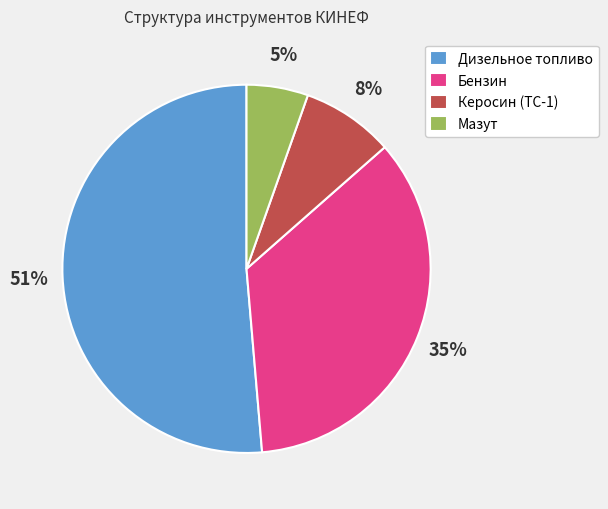

Do Дизельное топливо and Бензин together represent more than half of the pie?

Yes